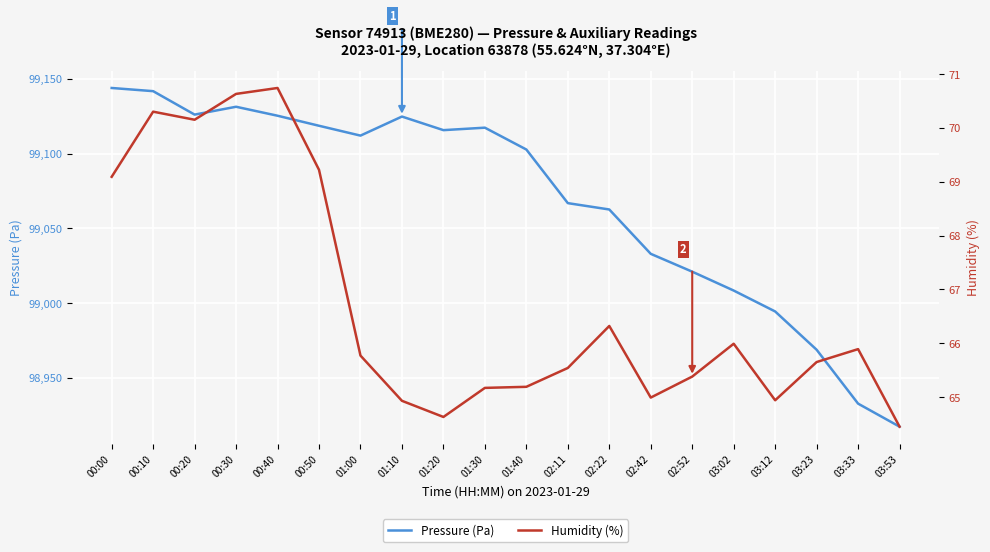

At 01:40, list the series in order from smallest to largest.

Humidity (%), Pressure (Pa)